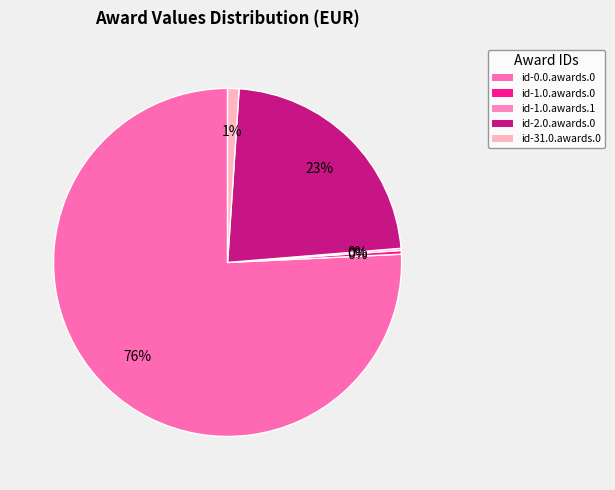

What is the smallest slice in the pie chart?

id-1.0.awards.1